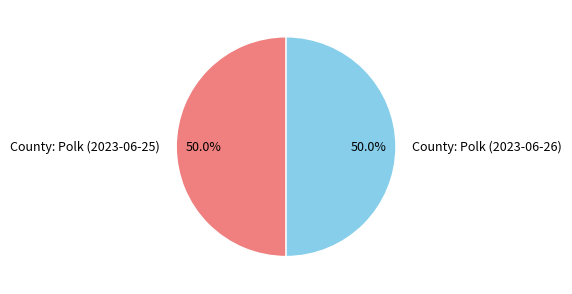

To the nearest percent, what is the average slice percentage?

50%